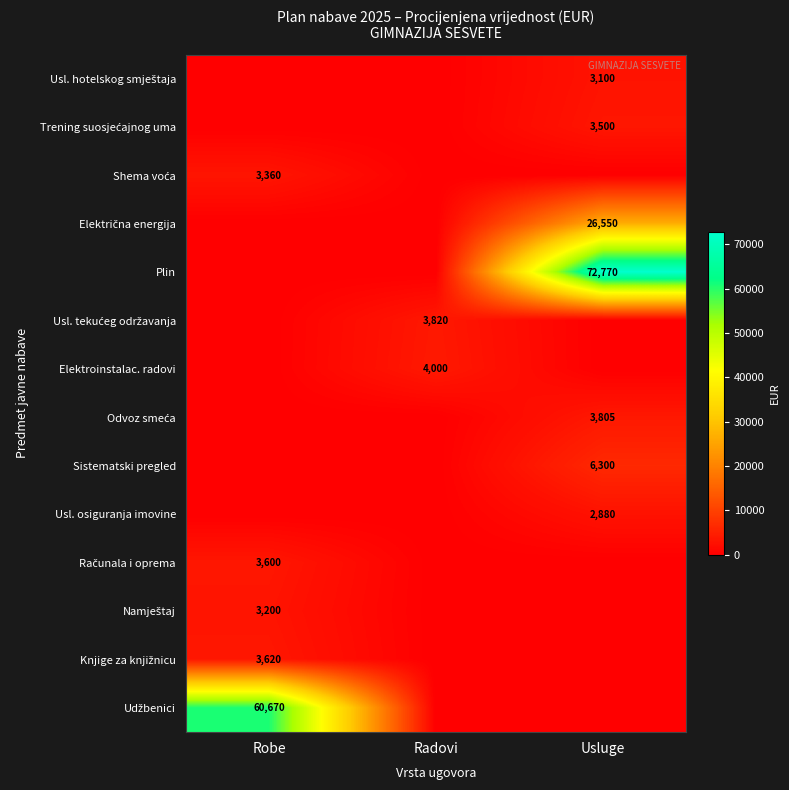

Rank the categories by Udžbenici value from highest to lowest.

Robe, Radovi, Usluge